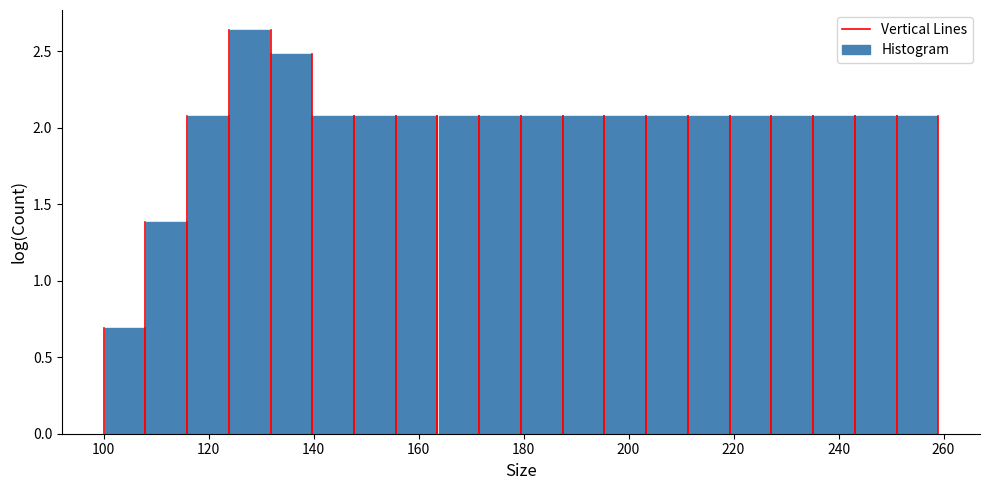

Read against the x-axis, roughly where is the centre of the tallest bar?

128